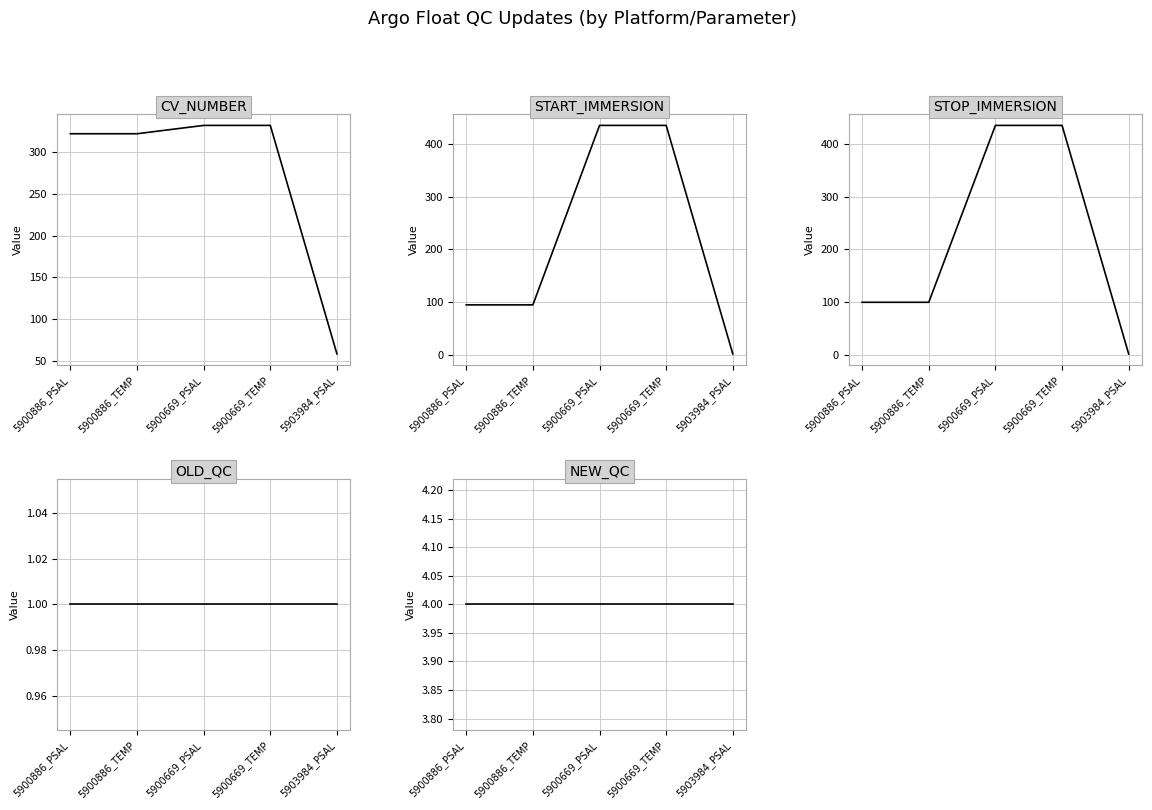

What is the average value of the STOP_IMMERSION series?

214.1